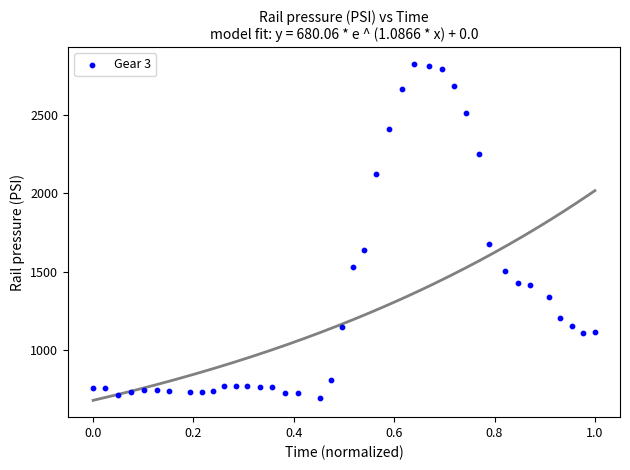

What is the range of X values (max minus min)?

1.0